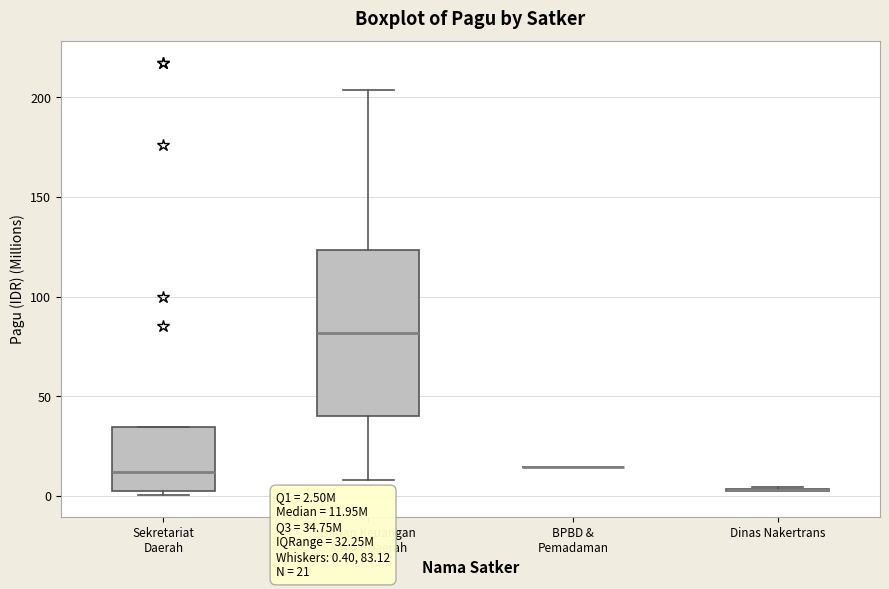

Which box is the tallest, from its lower edge to its upper edge?

Badan Keuangan & Aset Daerah